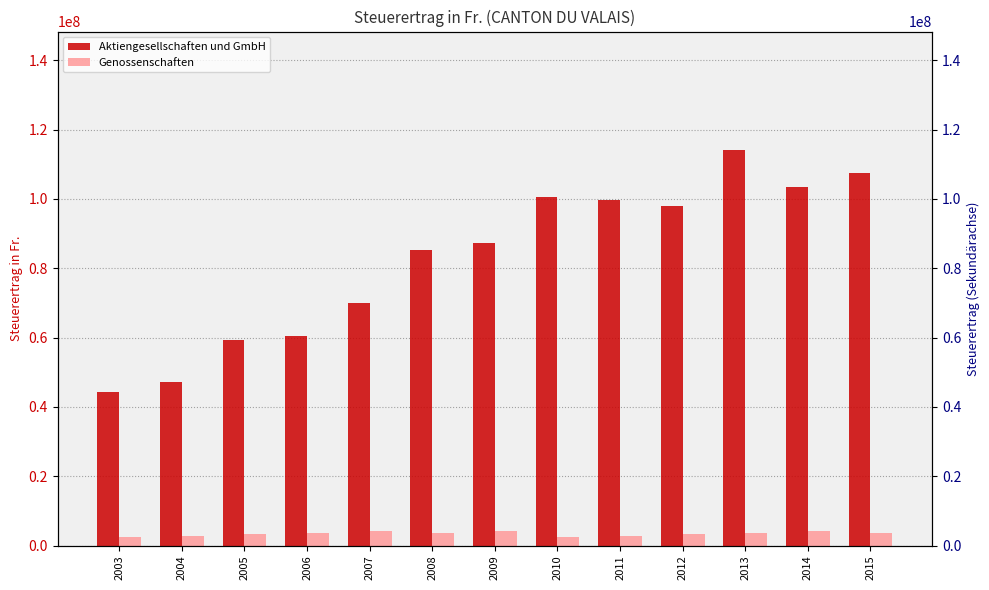

What is the value of the Genossenschaften bar at the 1st from the left?

2546047